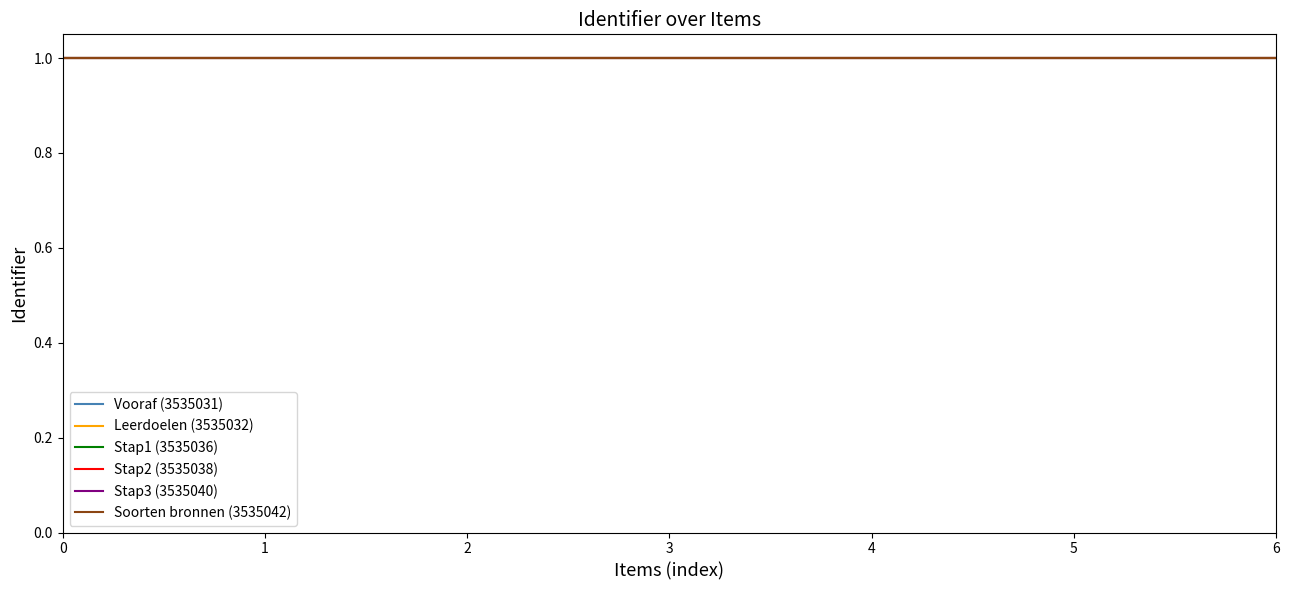

Reading left to right, what are all the values shown in this chart?

Vooraf (3535031): 1.0	1.0	1.0	1.0	1.0	1.0	1.0
Leerdoelen (3535032): 1.0	1.0	1.0	1.0	1.0	1.0	1.0
Stap1 (3535036): 1.0	1.0	1.0	1.0	1.0	1.0	1.0
Stap2 (3535038): 1.0	1.0	1.0	1.0	1.0	1.0	1.0
Stap3 (3535040): 1.0	1.0	1.0	1.0	1.0	1.0	1.0
Soorten bronnen (3535042): 1.0	1.0	1.0	1.0	1.0	1.0	1.0